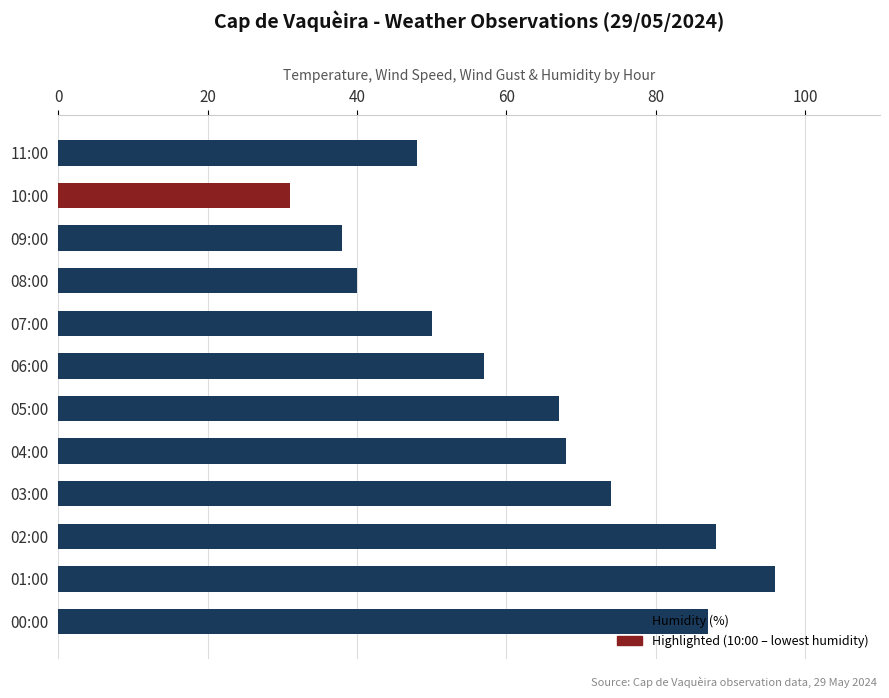

The value at 11:00 is 22. True or false?

False